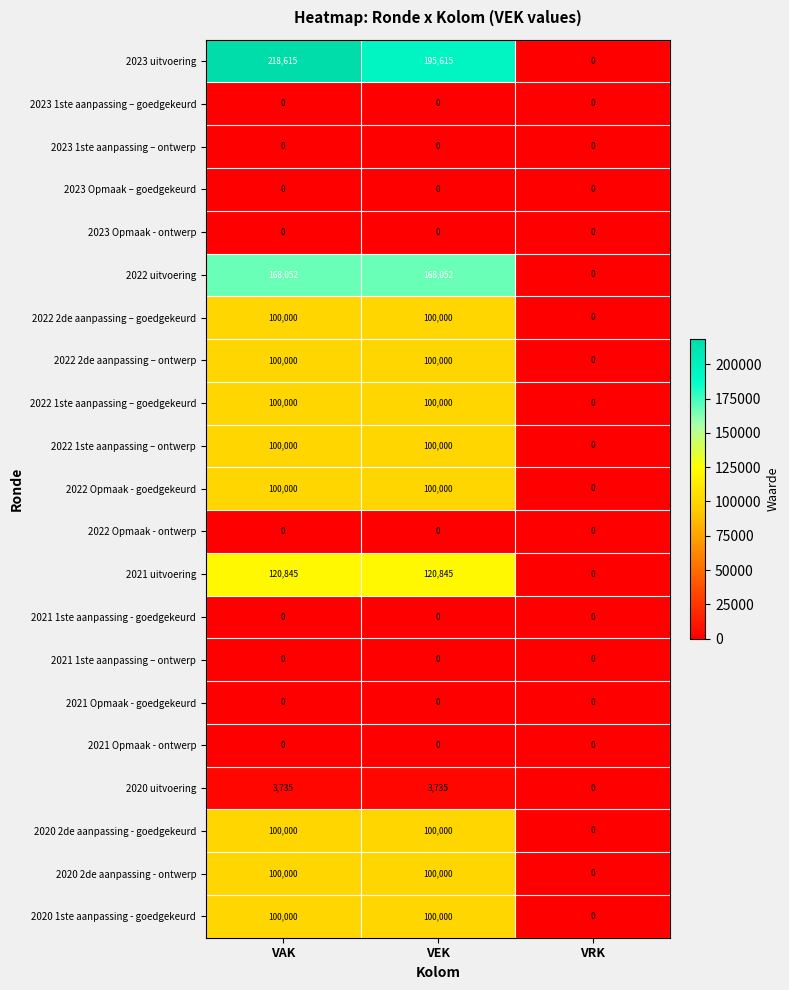

How many categories are shown in the chart?

3